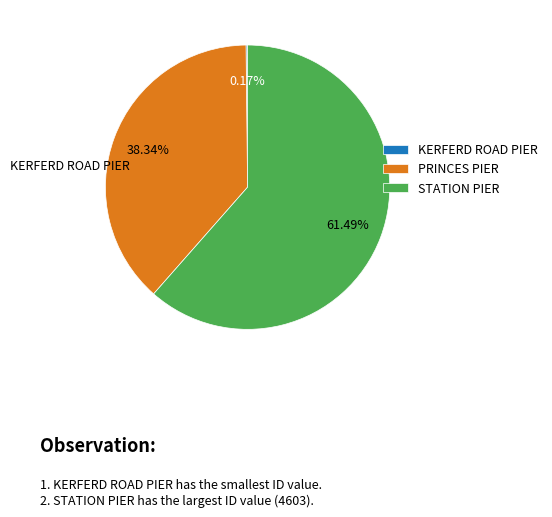

To the nearest percent, what is the difference between the largest and smallest slice percentages?

61%